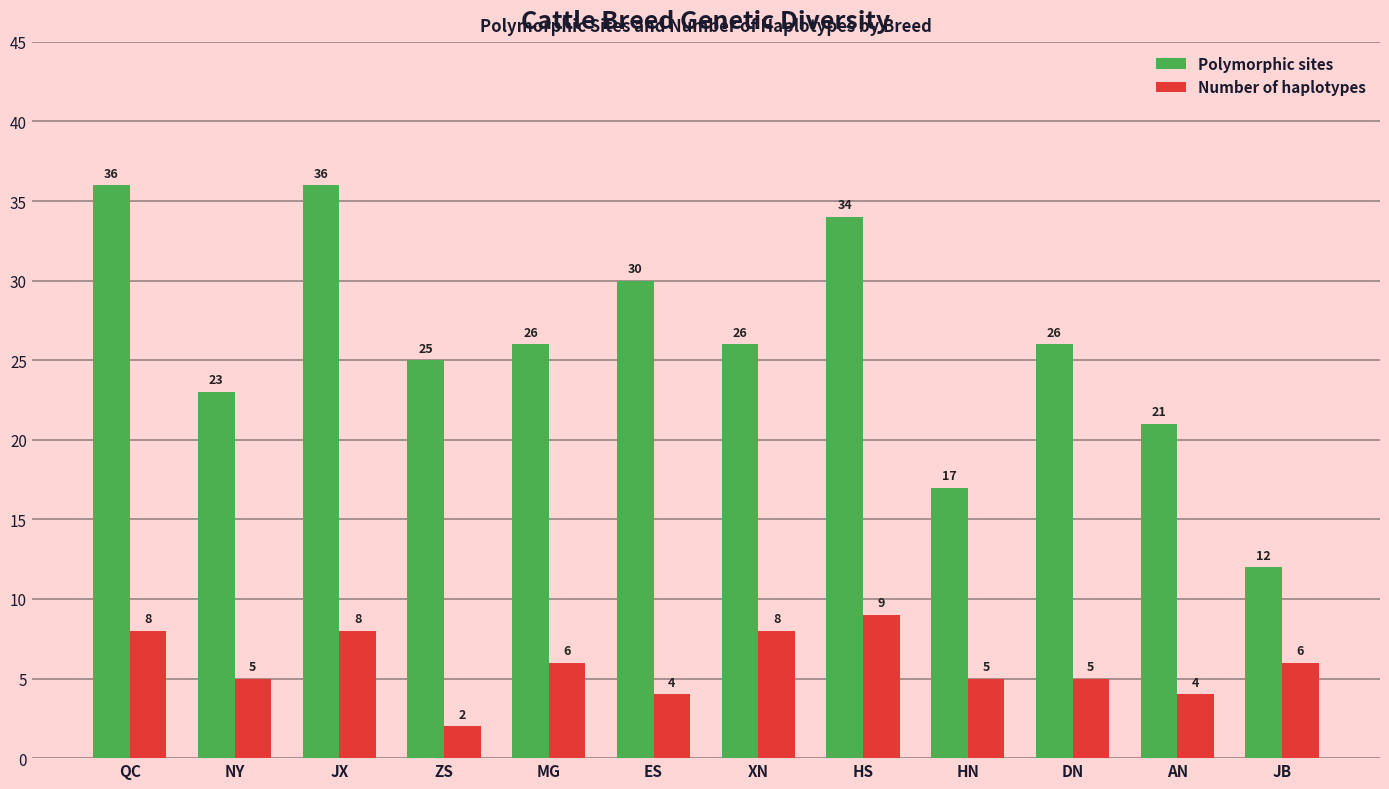

Reading right to left, list all the values displayed in this chart.

Polymorphic sites: 12	21	26	17	34	26	30	26	25	36	23	36
Number of haplotypes: 6	4	5	5	9	8	4	6	2	8	5	8